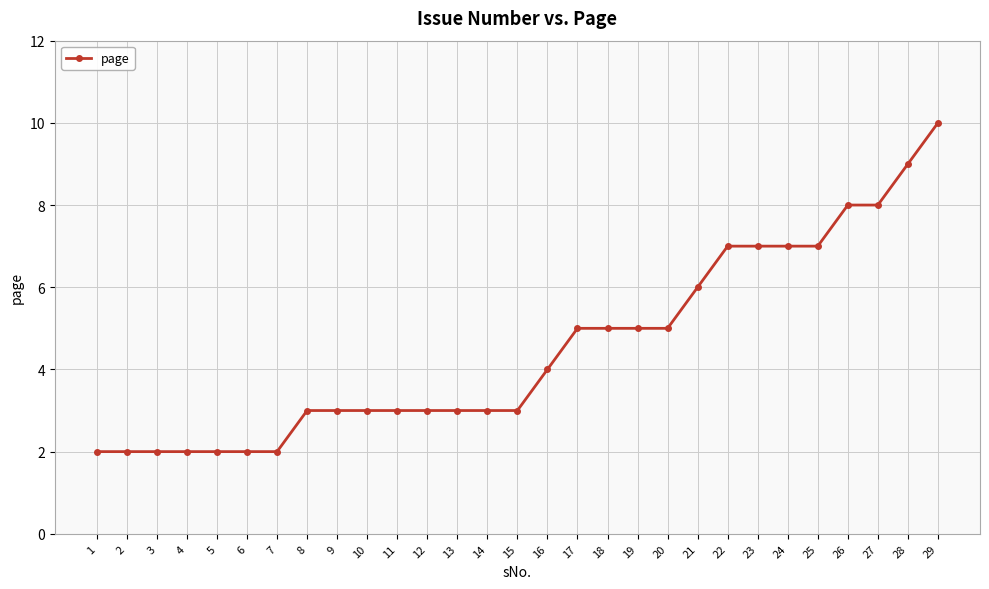

Does the chart display data point markers on the line(s)?

Yes